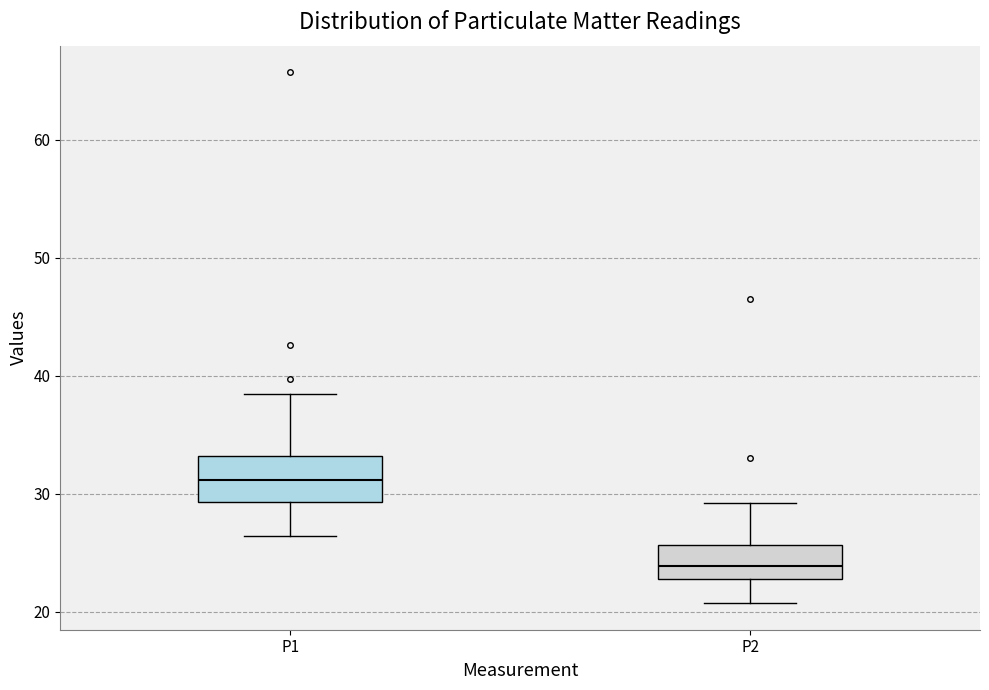

Reading left to right, read every box against the y-axis: the position of its median line, the range the box covers, and the ends of its whiskers. The values are not printed on the chart, so give them approximately, as read against the axis.

P1: median 31, box 29 to 33, whiskers 26 to 38
P2: median 24, box 23 to 26, whiskers 21 to 29